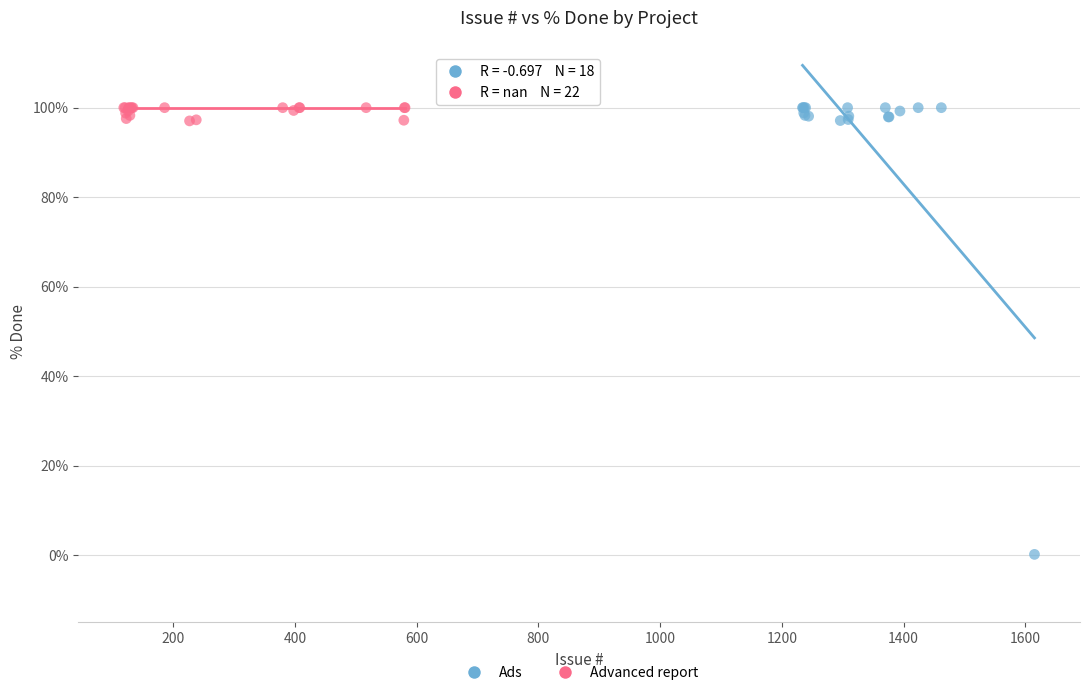

Which series has the widest spread of Y values?

Ads